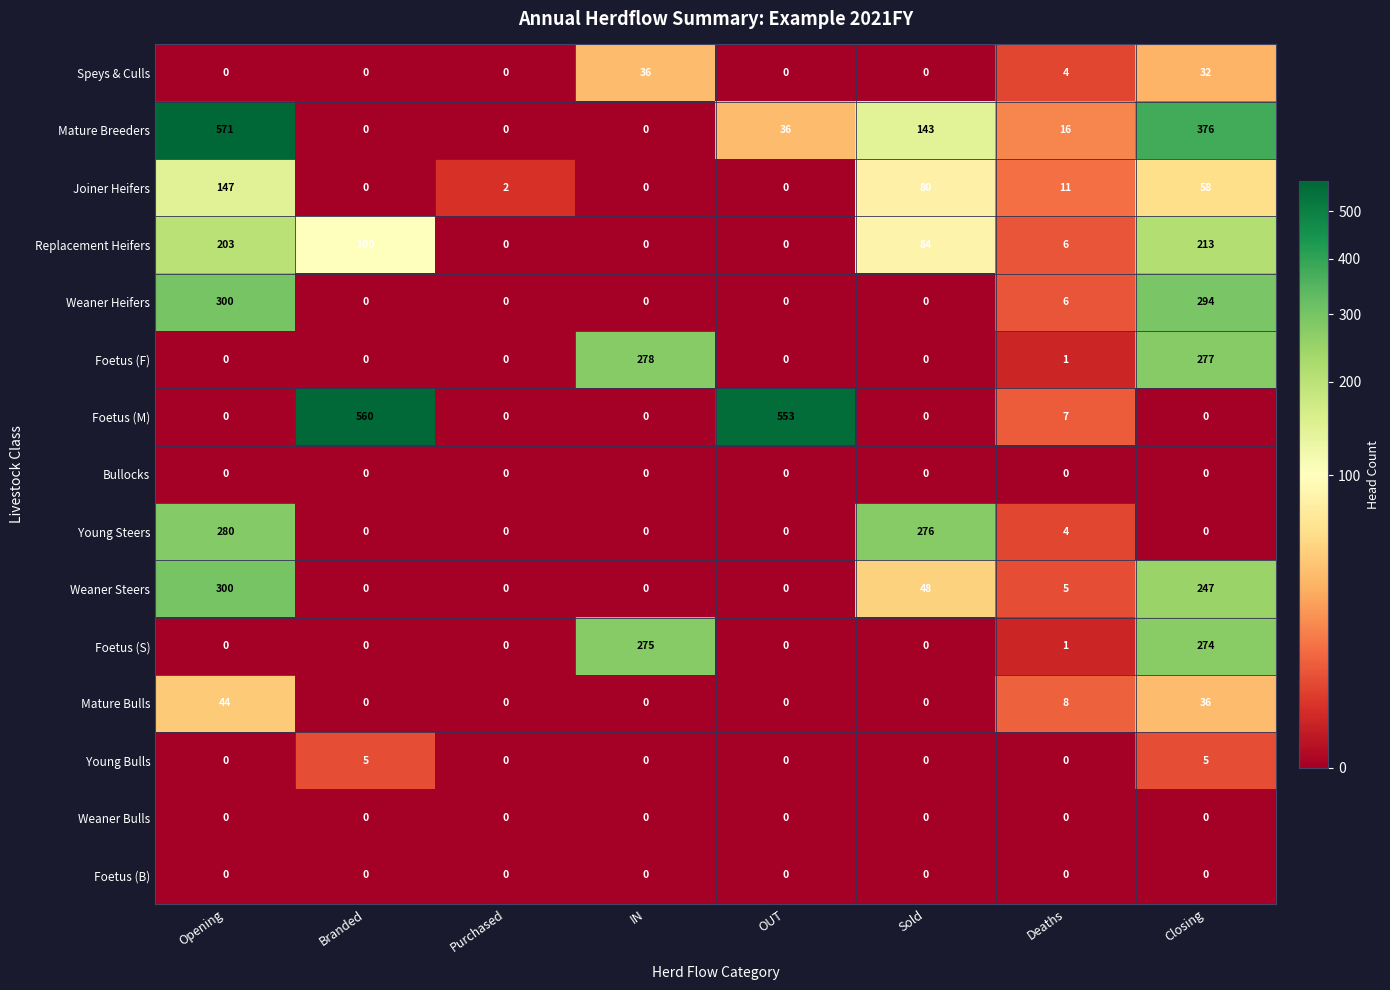

Count the number of data series in this chart.

15